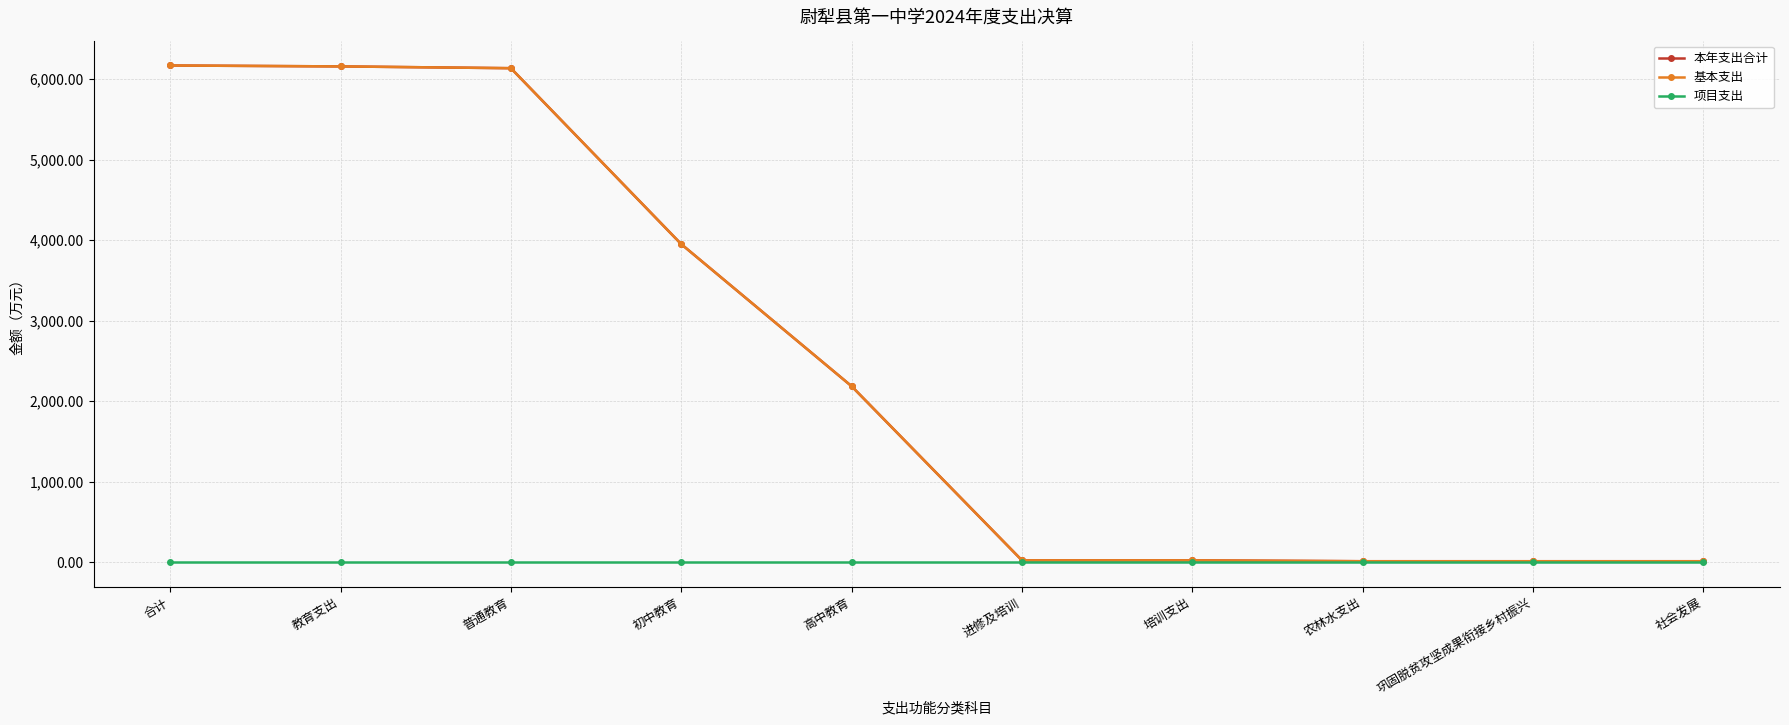

How many lines are shown in the chart?

3